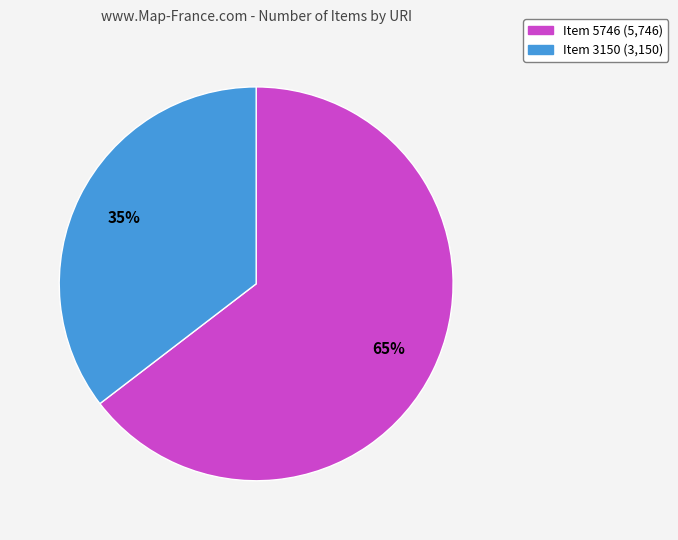

Does any single category account for the majority?

Yes